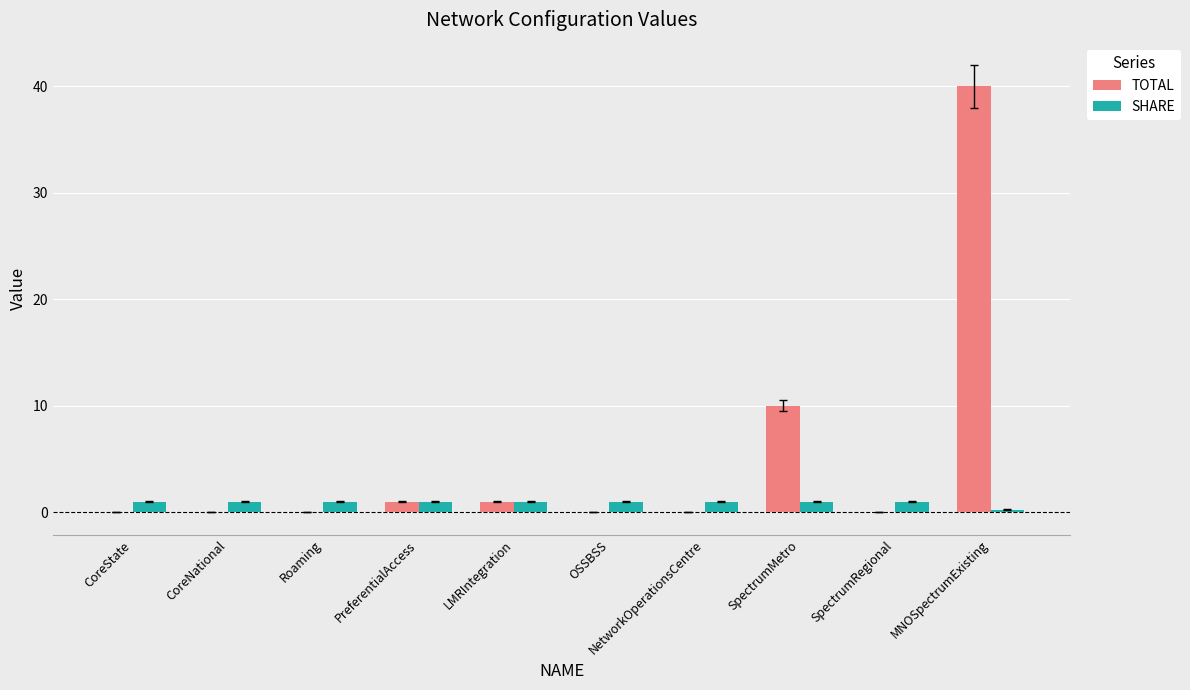

What is the maximum value for TOTAL?

40.0